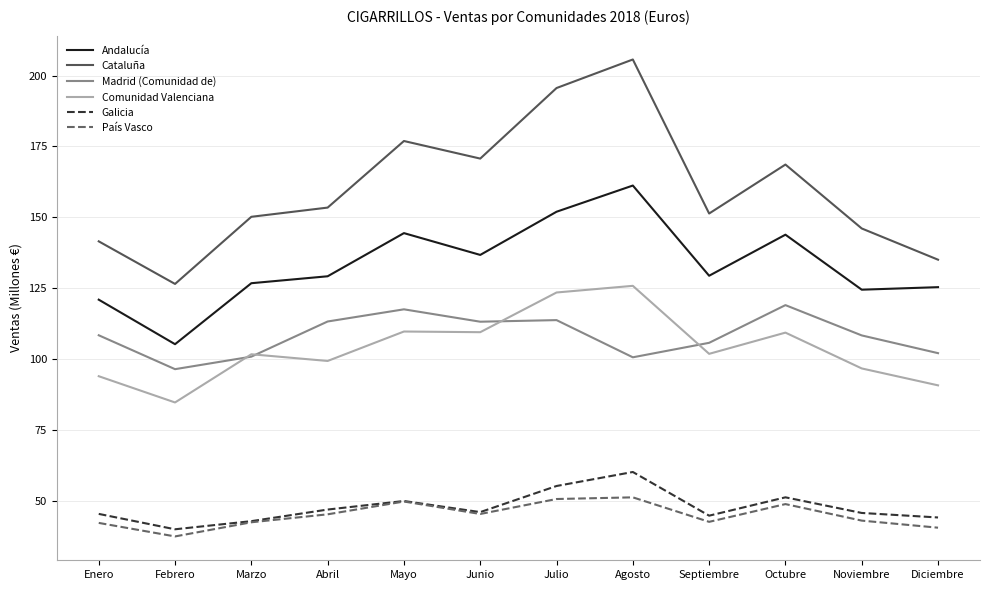

What position from the left is Abril?

4